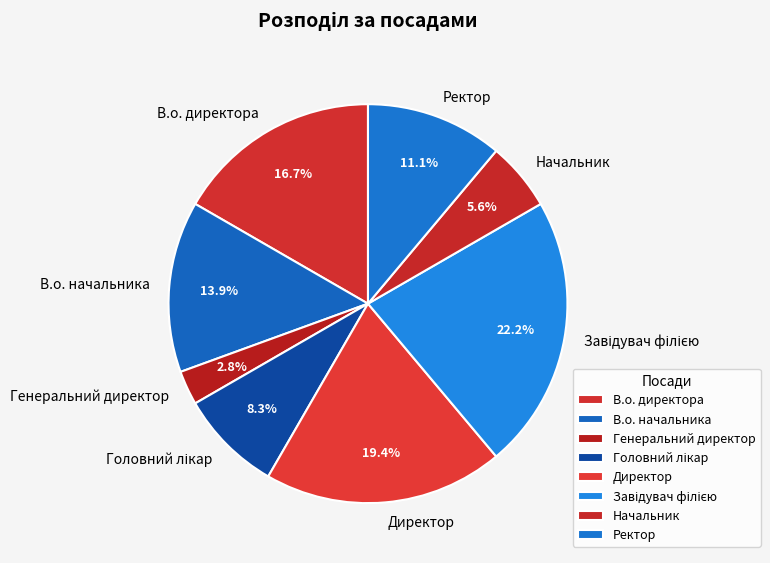

Do Директор and В.о. начальника together represent more than half of the pie?

No